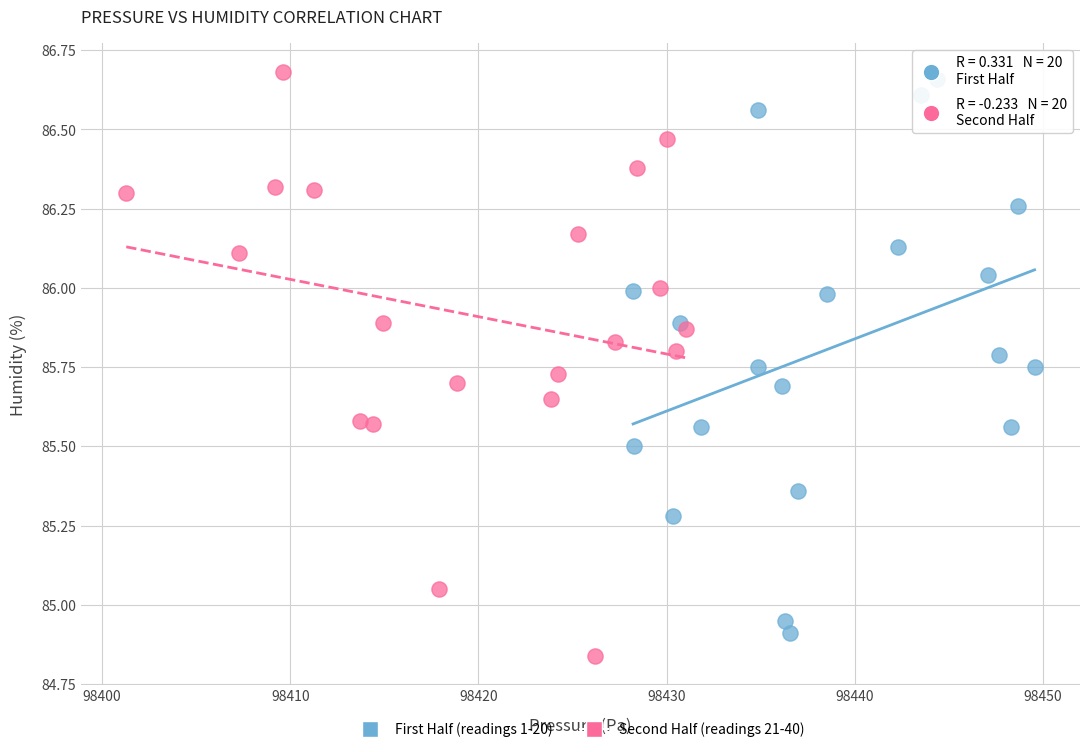

What are all the series names shown in the legend?

First Half (readings 1-20), Second Half (readings 21-40)